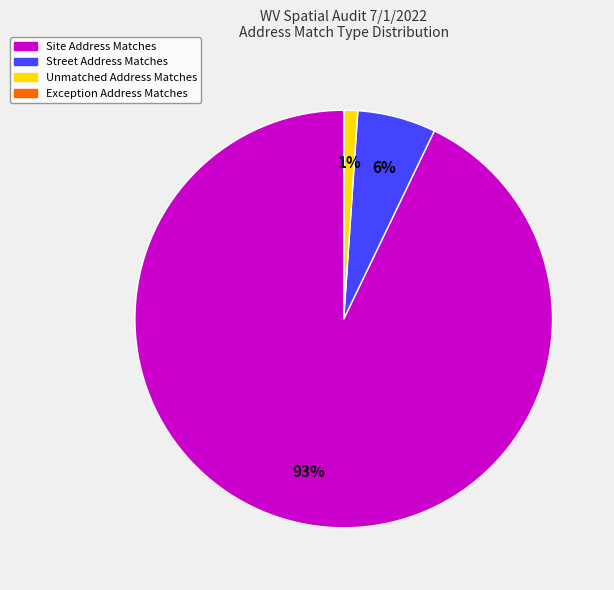

To the nearest percent, what is the difference between the largest and smallest slice percentages?

93%